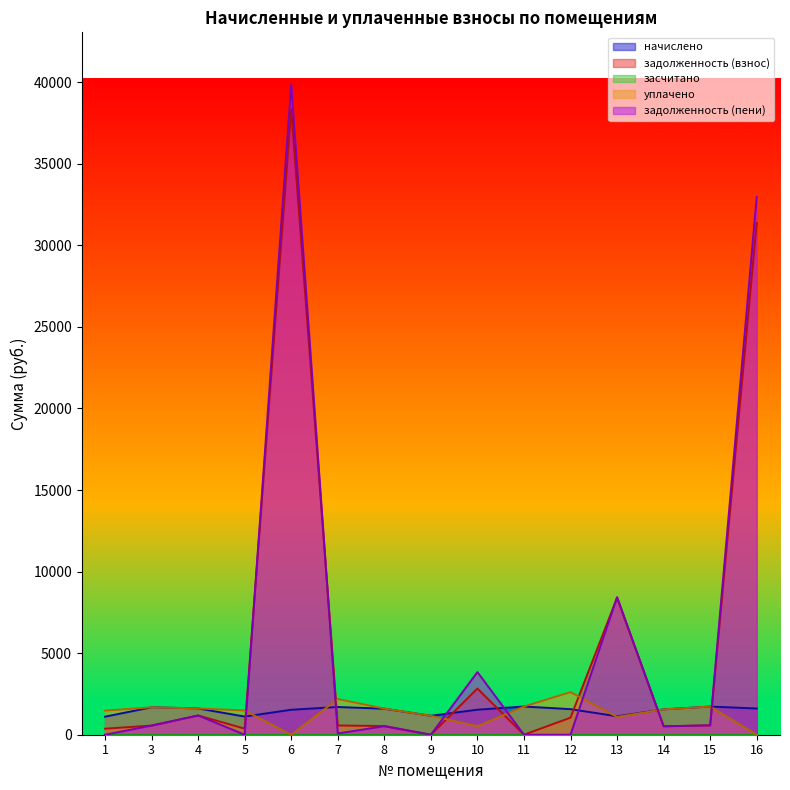

Reading right to left, list all the values displayed in this chart.

начислено: 1607.5	1725.5	1552.2	1128.2	1567.0	1729.2	1533.8	1161.4	1592.8	1699.7	1530.1	1113.5	1611.2	1681.3	1106.1
задолженность (взнос): 31364.2	575.4	517.4	8396.2	1044.7	0.0	2829.9	0.0	530.9	566.6	38333.8	371.2	1180.9	560.4	368.7
уплачено: 0.0	1725.5	1552.2	1091.1	2611.7	1729.3	524.1	1161.4	1602.2	2187.4	0.0	1484.6	1613.4	1681.3	1474.8
задолженность (пени): 32971.8	575.4	517.4	8433.3	0.0	0.0	3839.6	0.0	521.5	78.9	39863.9	0.0	1178.7	560.4	0.0